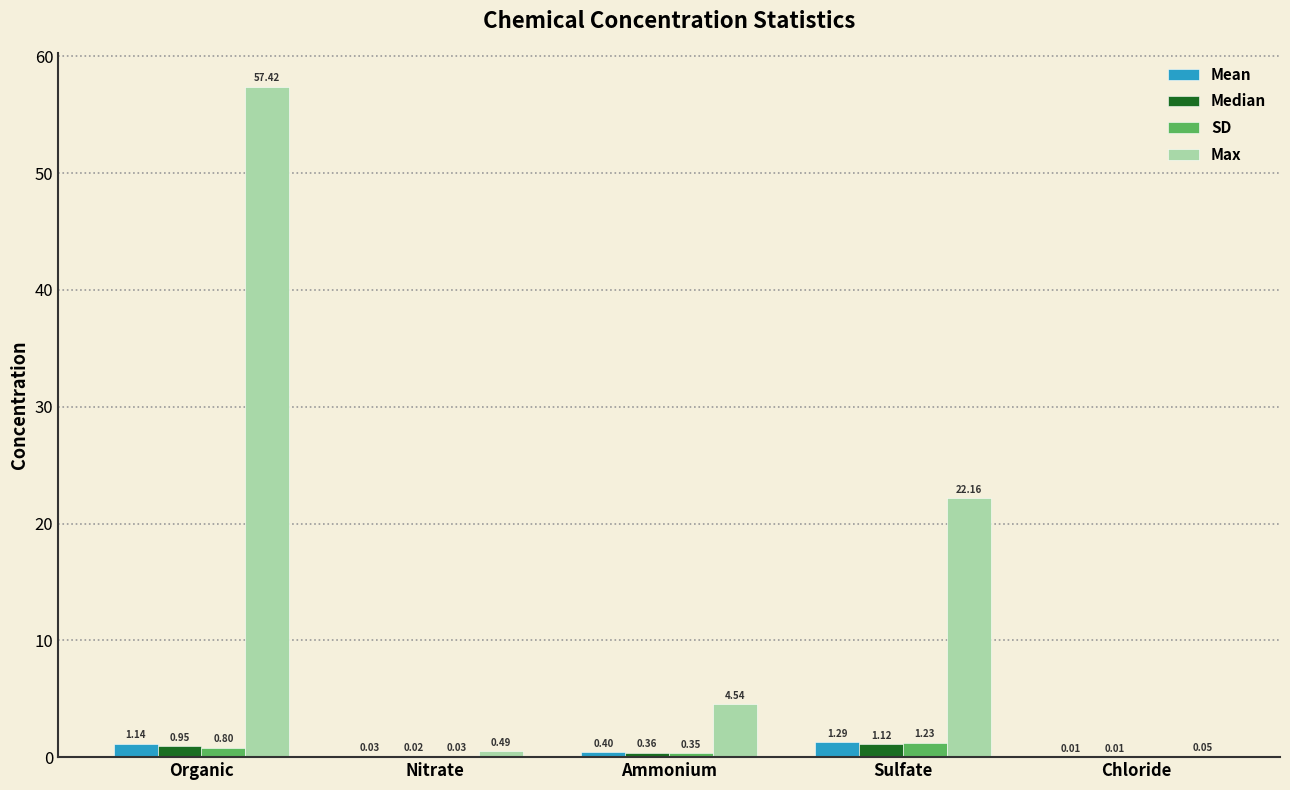

Are the bars grouped side by side (vs. stacked)?

Yes